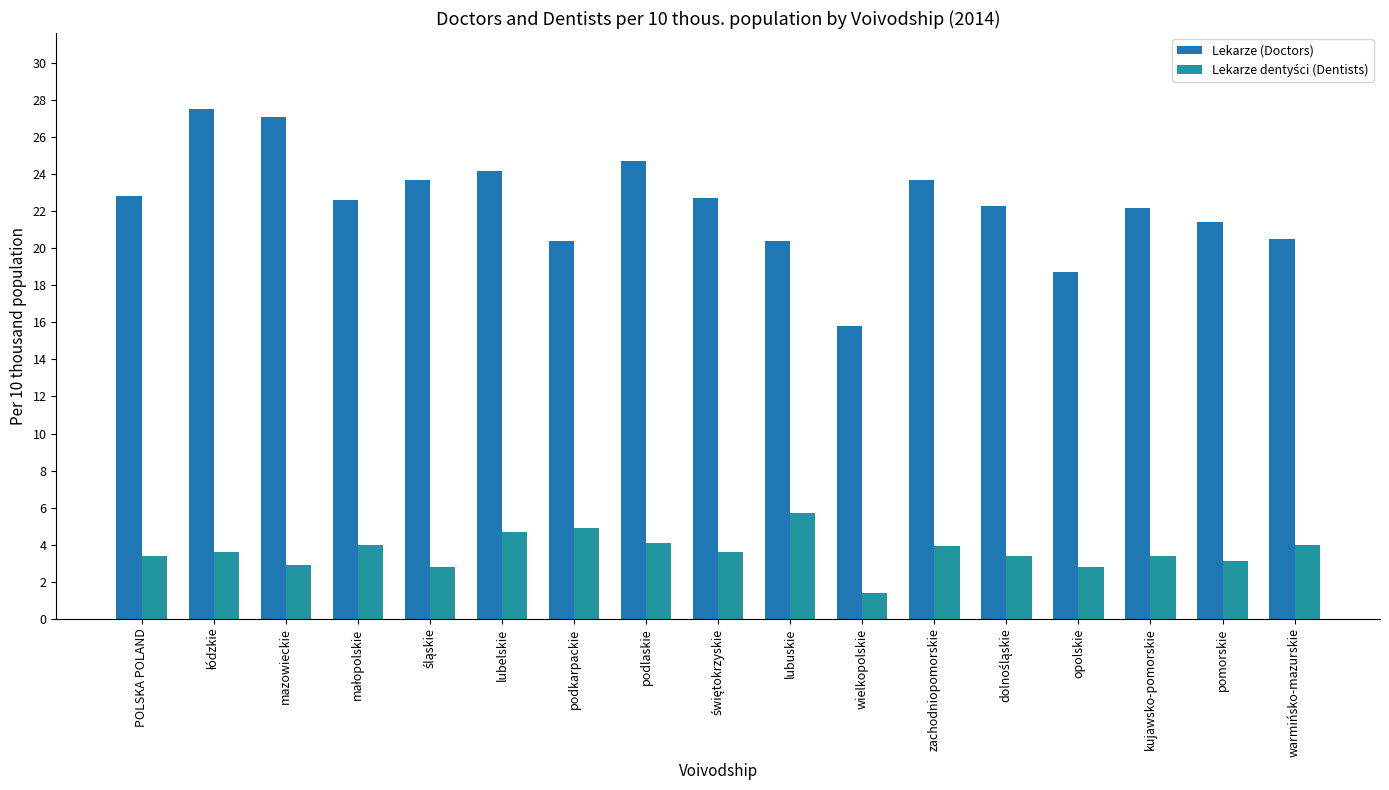

Reading right to left, what are all the values shown in this chart?

Lekarze (Doctors): warmińsko-mazurskie=20.5	pomorskie=21.4	kujawsko-pomorskie=22.2	opolskie=18.7	dolnośląskie=22.3	zachodniopomorskie=23.7	wielkopolskie=15.8	lubuskie=20.4	świętokrzyskie=22.7	podlaskie=24.7	podkarpackie=20.4	lubelskie=24.2	śląskie=23.7	małopolskie=22.6	mazowieckie=27.1	łódzkie=27.5	POLSKA POLAND=22.8
Lekarze dentyści (Dentists): warmińsko-mazurskie=4.0	pomorskie=3.1	kujawsko-pomorskie=3.4	opolskie=2.8	dolnośląskie=3.4	zachodniopomorskie=3.9	wielkopolskie=1.4	lubuskie=5.7	świętokrzyskie=3.6	podlaskie=4.1	podkarpackie=4.9	lubelskie=4.7	śląskie=2.8	małopolskie=4.0	mazowieckie=2.9	łódzkie=3.6	POLSKA POLAND=3.4